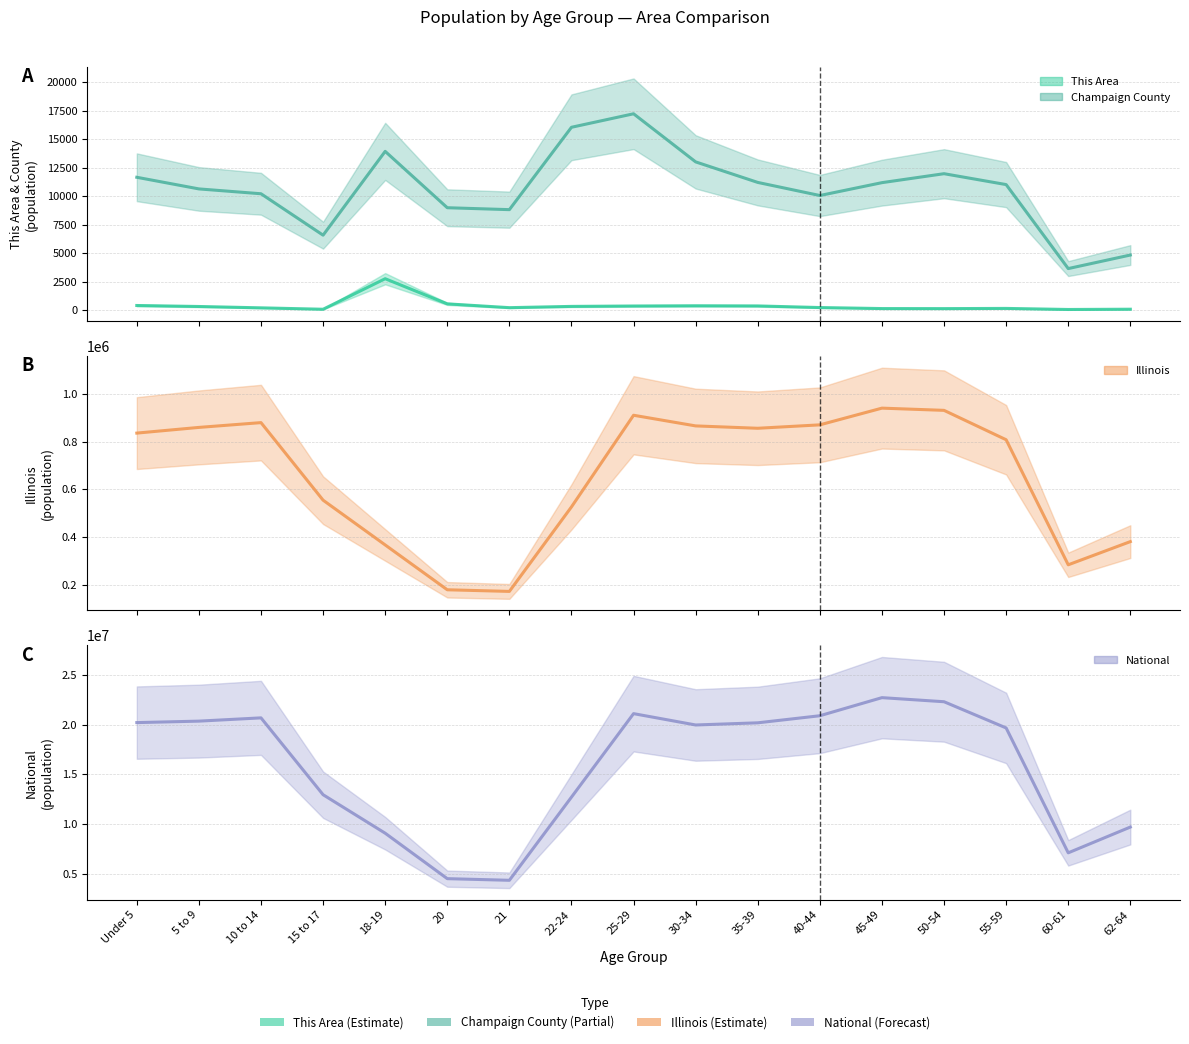

What is the value of the Illinois point at the 7th from the left?

172795